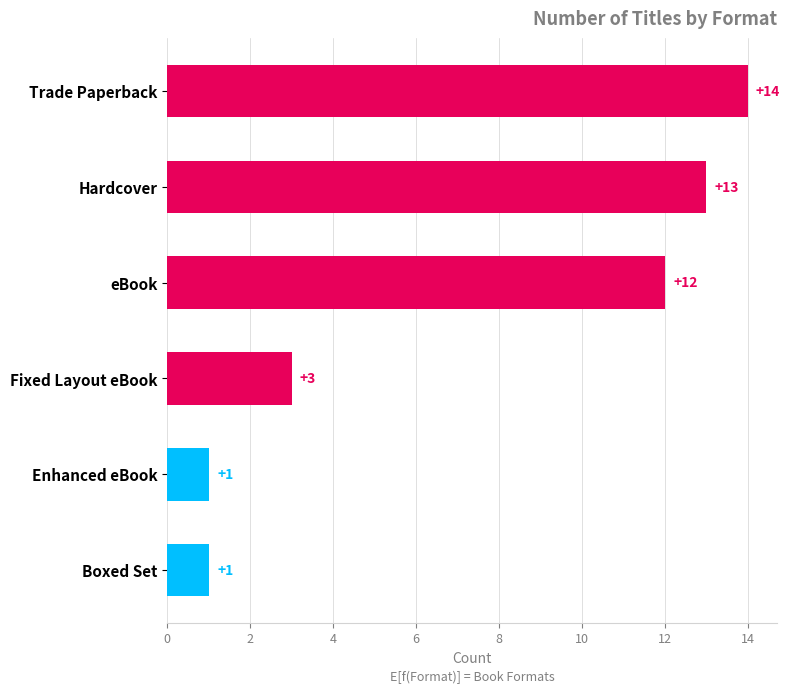

List the labels in order of value, smallest first.

Boxed Set, Enhanced eBook, Fixed Layout eBook, eBook, Hardcover, Trade Paperback